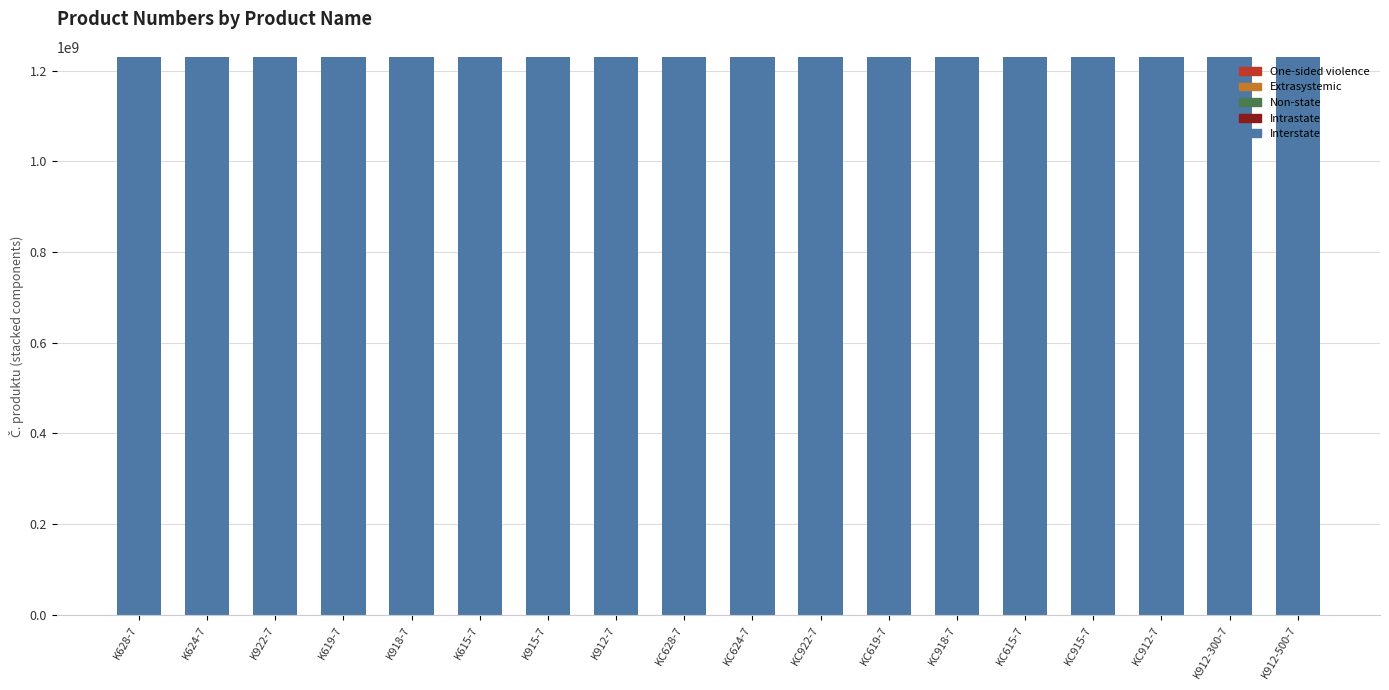

What is the highest value of the Interstate series?

1230340000